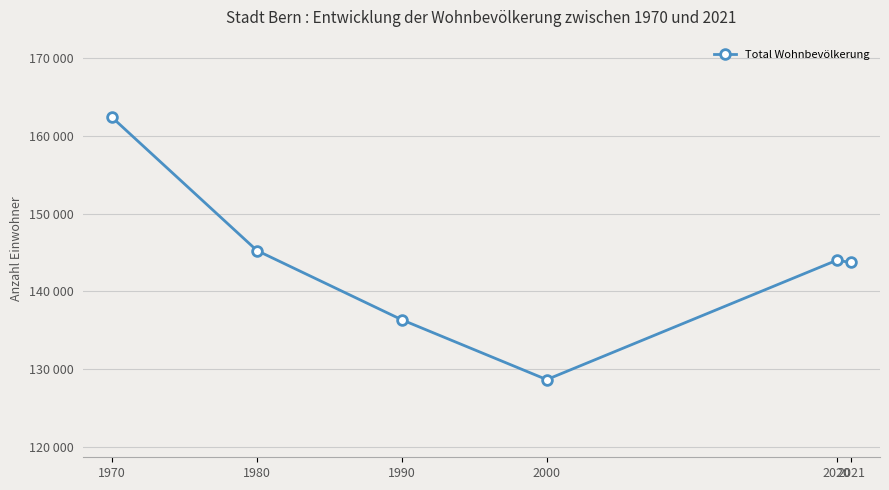

What is the minimum value shown in the chart?

128634